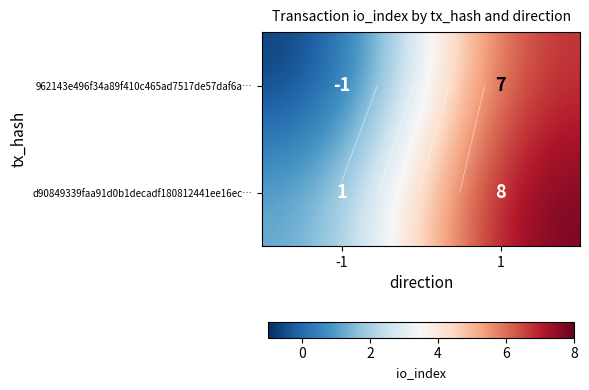

Is the value of d90849339faa91d0b1decadf180812441ee16ec… at 1 greater than the value of 962143e496f34a89f410c465ad7517de57daf6a… at 1?

Yes